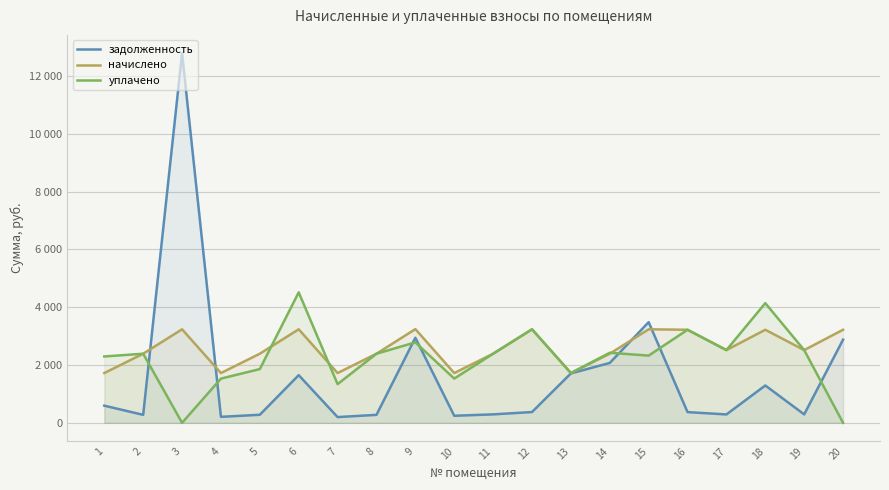

At which category does уплачено reach its first local peak?

2